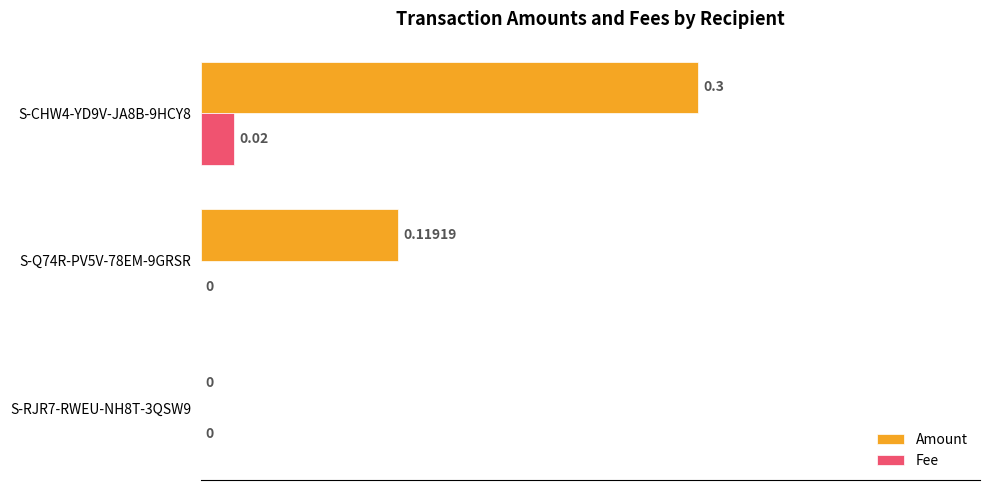

Between S-Q74R-PV5V-78EM-9GRSR and S-CHW4-YD9V-JA8B-9HCY8, which series saw the biggest shift?

Amount